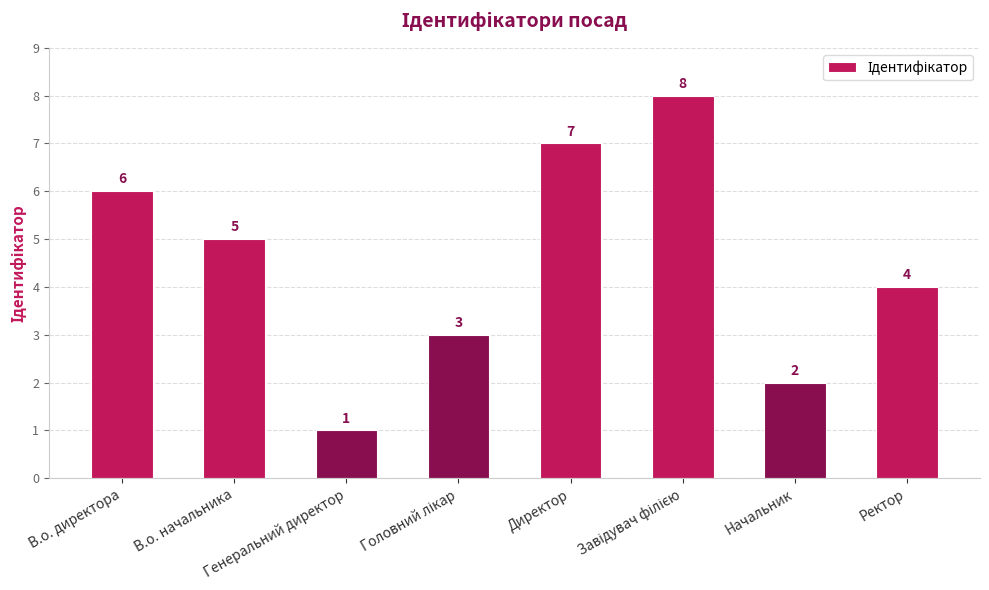

How many values are between 3 and 7?

5